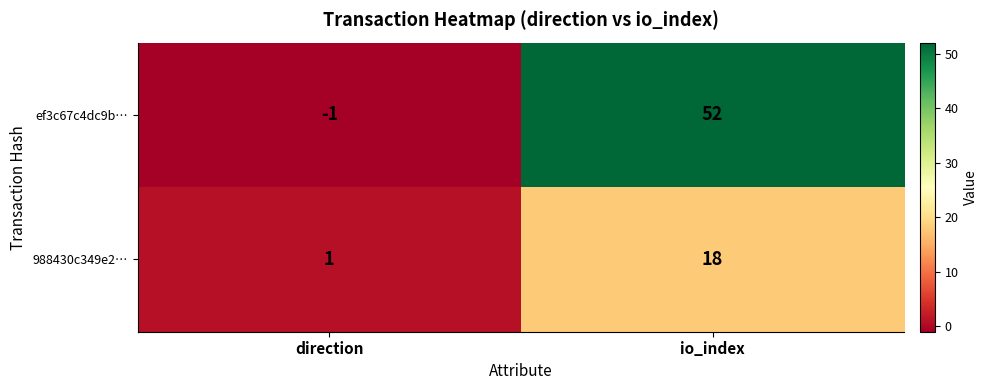

Where is 988430c349e2… nearest to the value 9?

direction